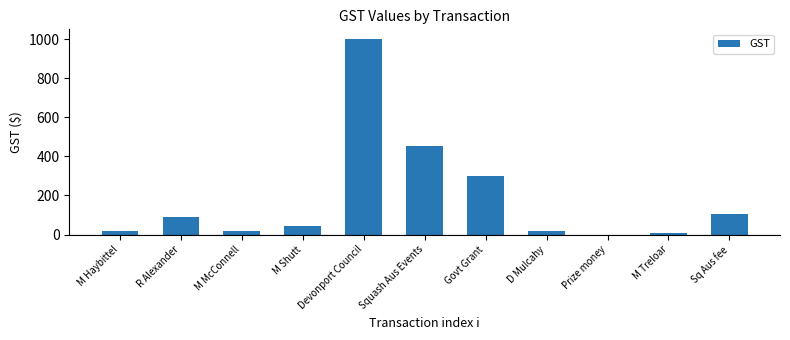

What is the sum of the values at M Haybittel and Govt Grant?

318.2